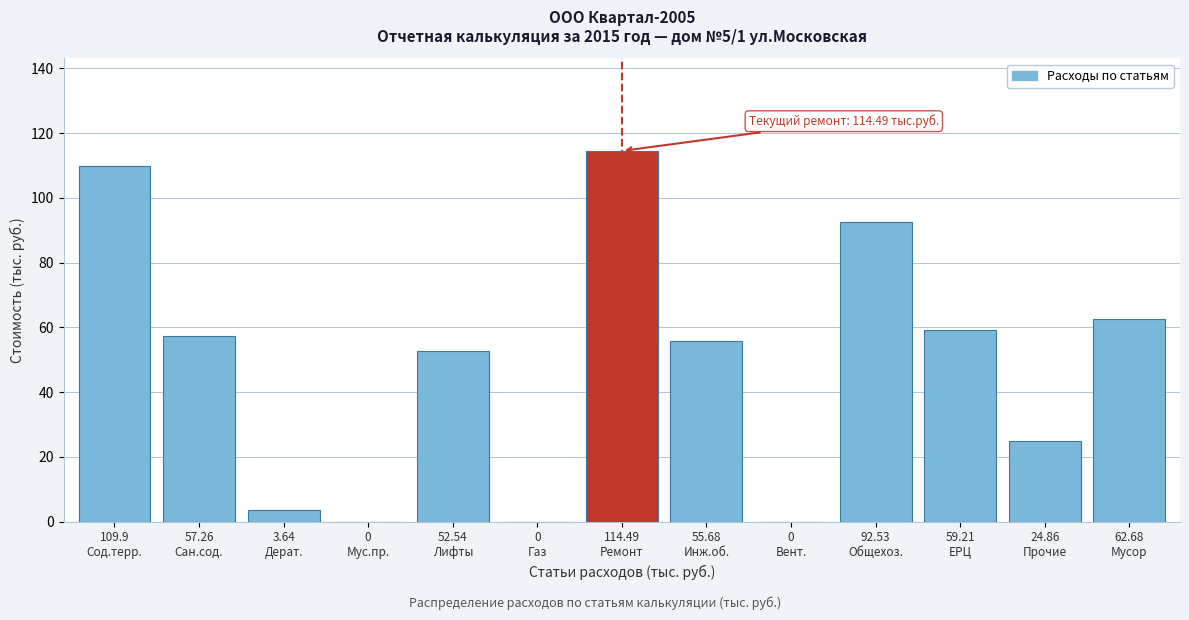

What is the sum of all values?

632.8